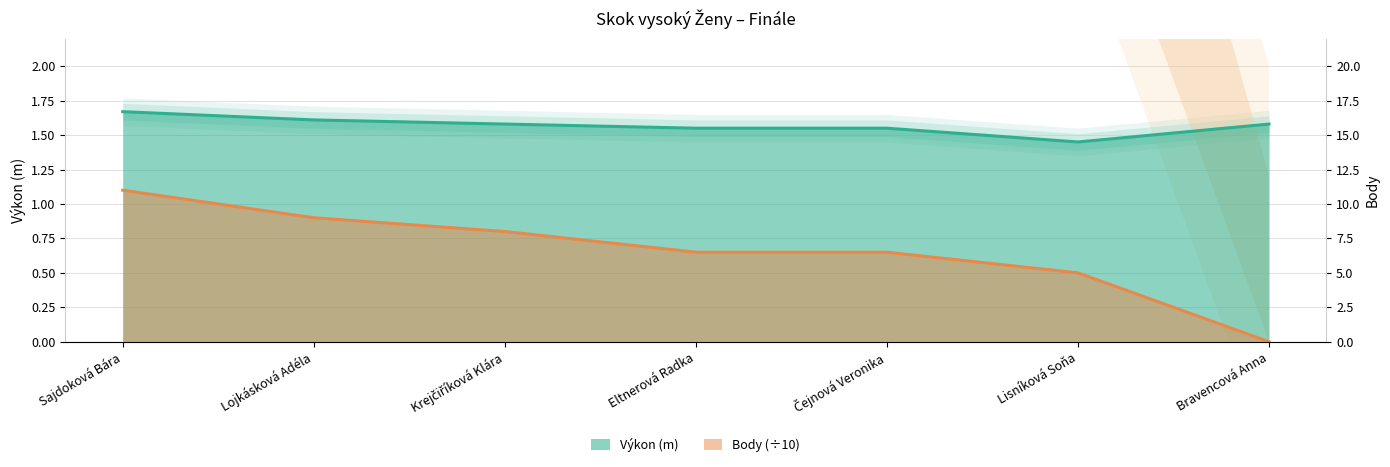

What is the value of the Body point at the 3rd from the left?

0.8